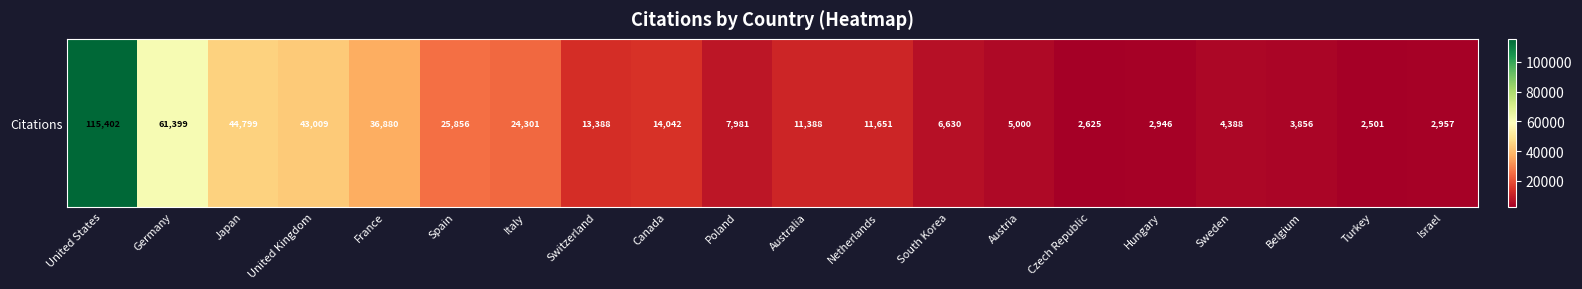

Rank the categories by value from highest to lowest.

United States, Germany, Japan, United Kingdom, France, Spain, Italy, Canada, Switzerland, Netherlands, Australia, Poland, South Korea, Austria, Sweden, Belgium, Israel, Hungary, Czech Republic, Turkey